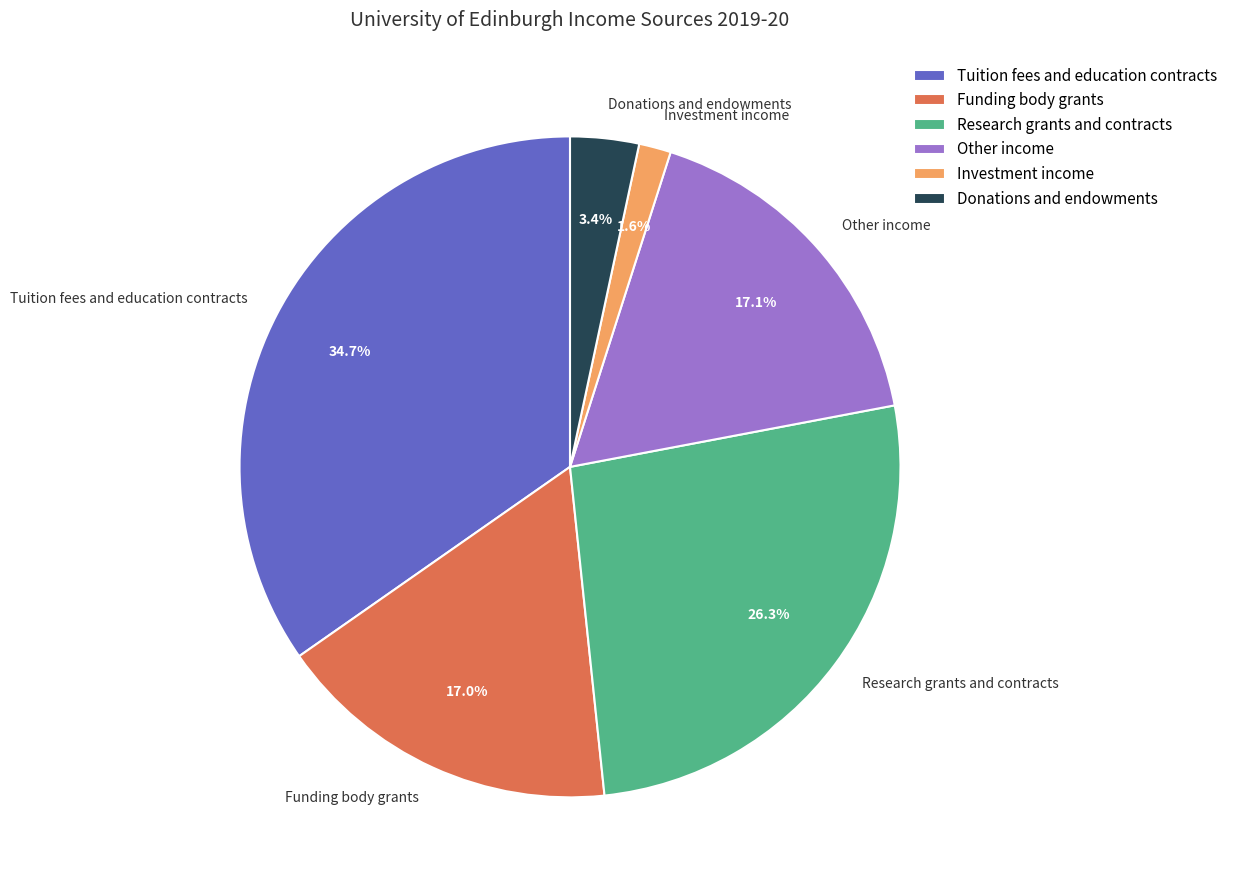

What percentage is the Investment income slice, to the nearest percent?

2%